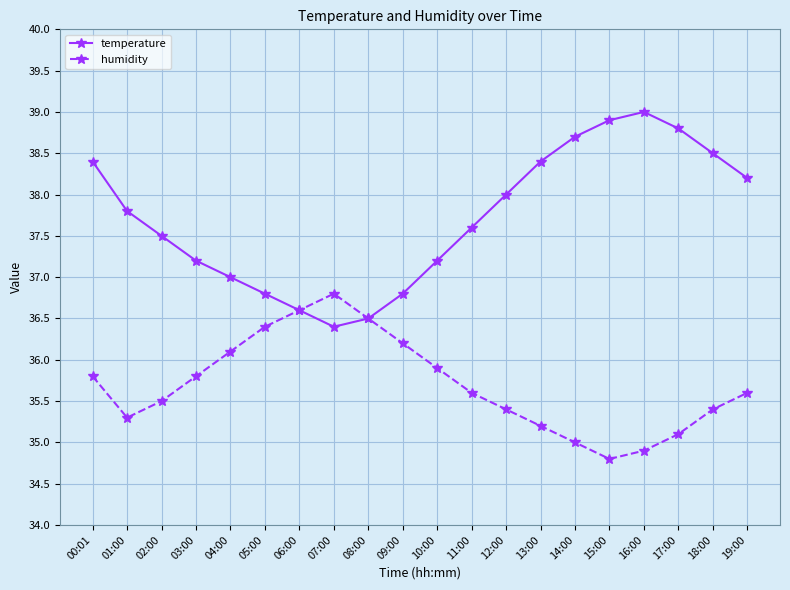

Is the value of temperature at 00:01 greater than the value of humidity at 14:00?

Yes